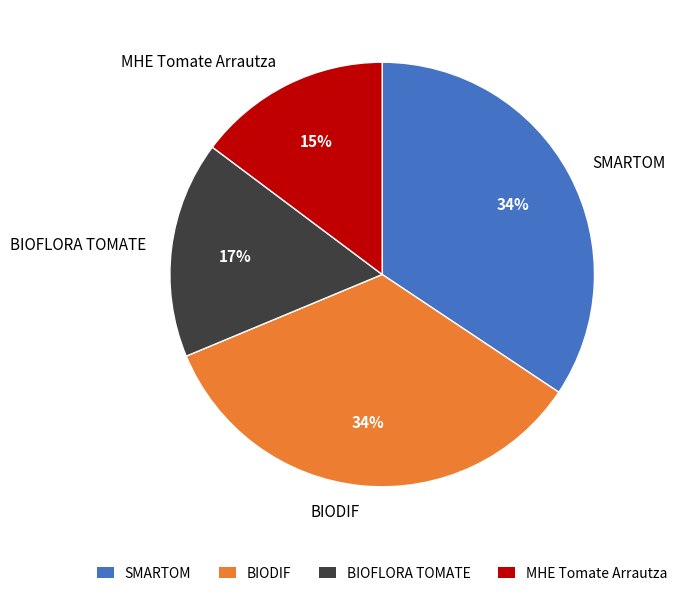

Is there a majority slice in this chart?

No